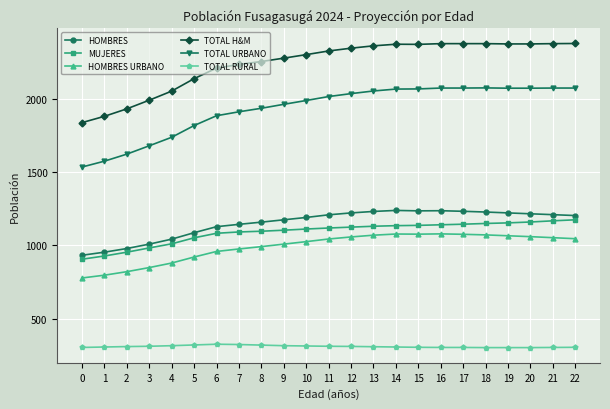

What is the total value across all series at 1?

6436